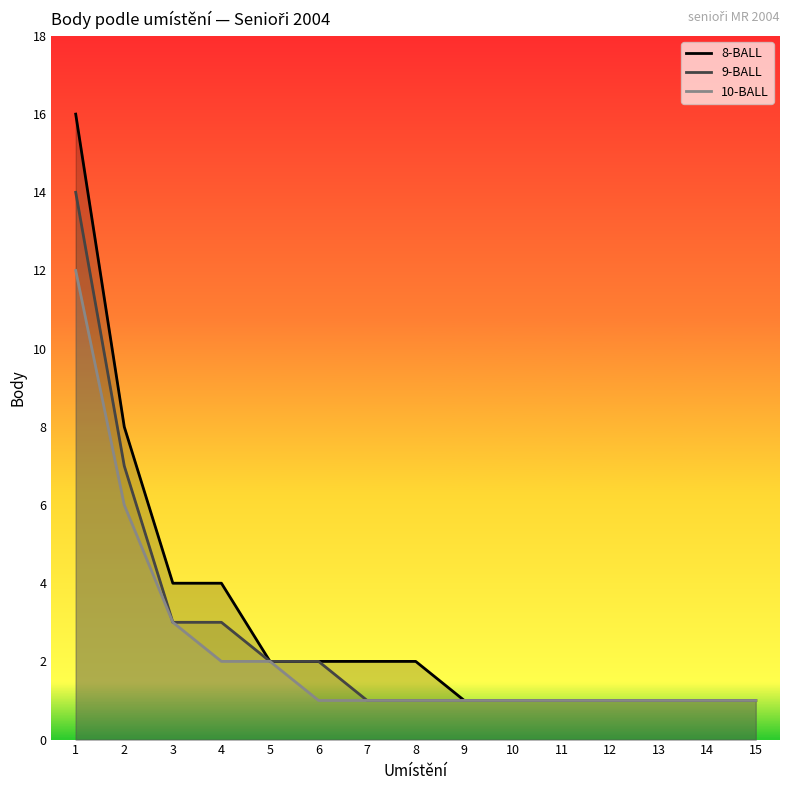

How many values in the 8-BALL series exceed 2?

4